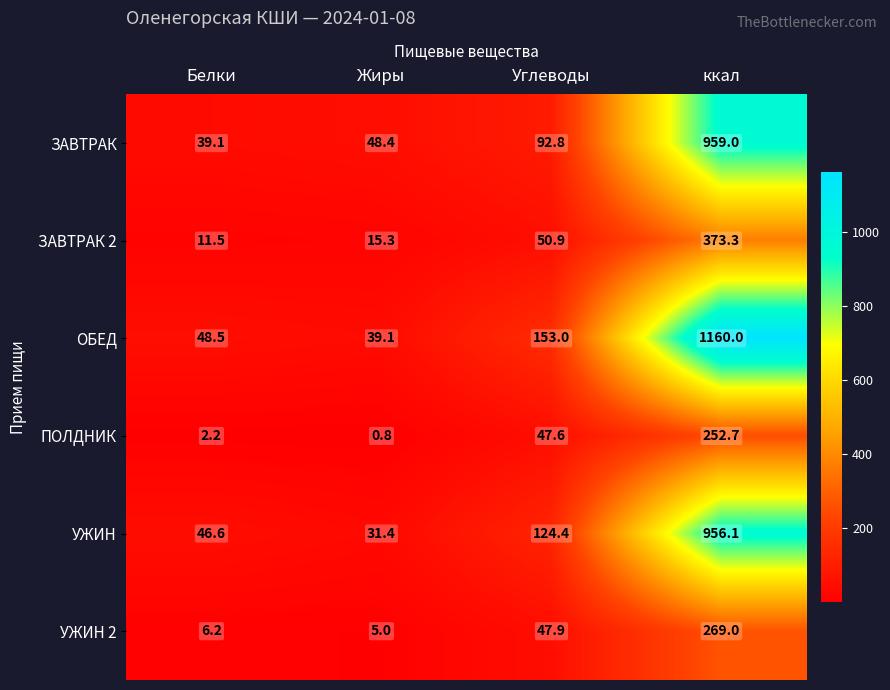

What is the difference between the highest and lowest values at Углеводы?

105.4